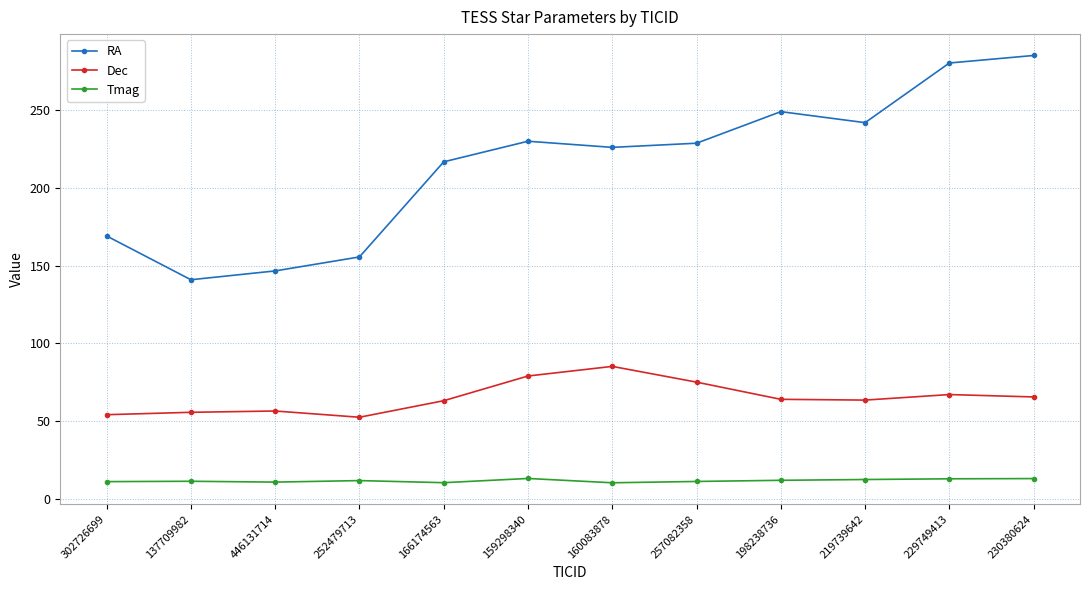

What is the value of the Tmag point at the 11th from the left?

12.7